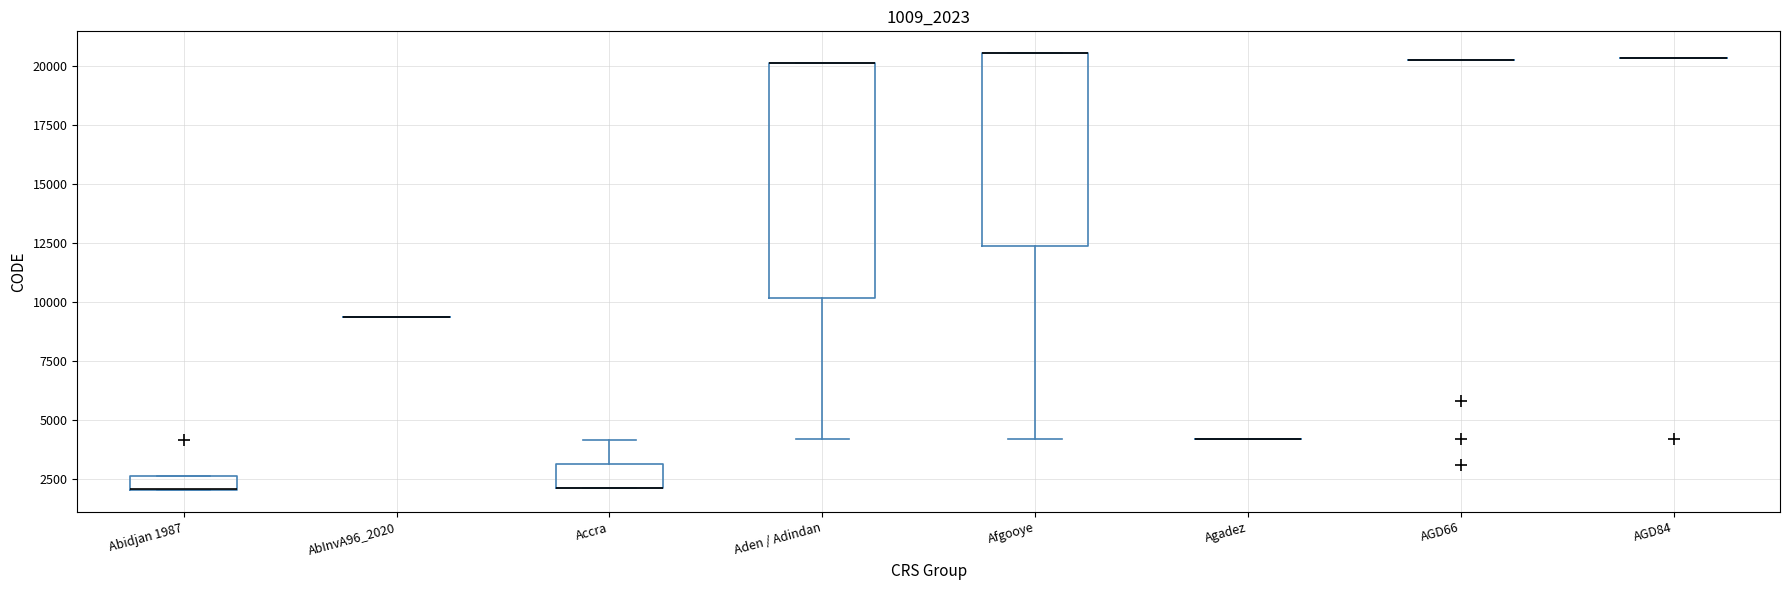

Comparing the boxes themselves (not the whiskers), which one is the tallest?

Aden / Adindan